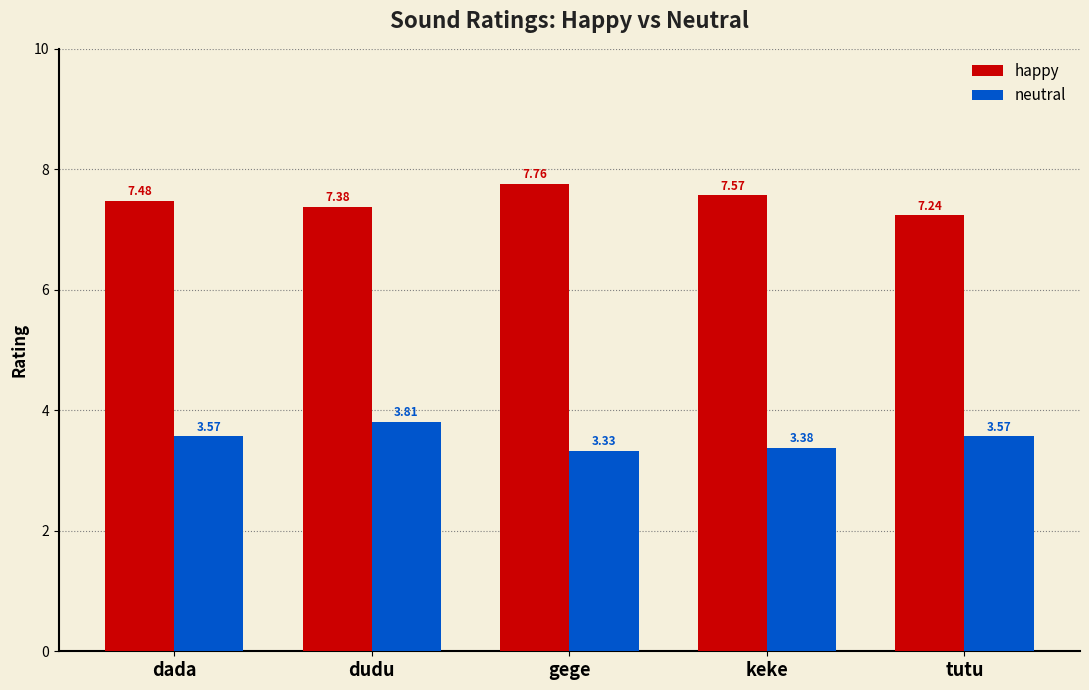

What is the sum of all happy values?

37.4